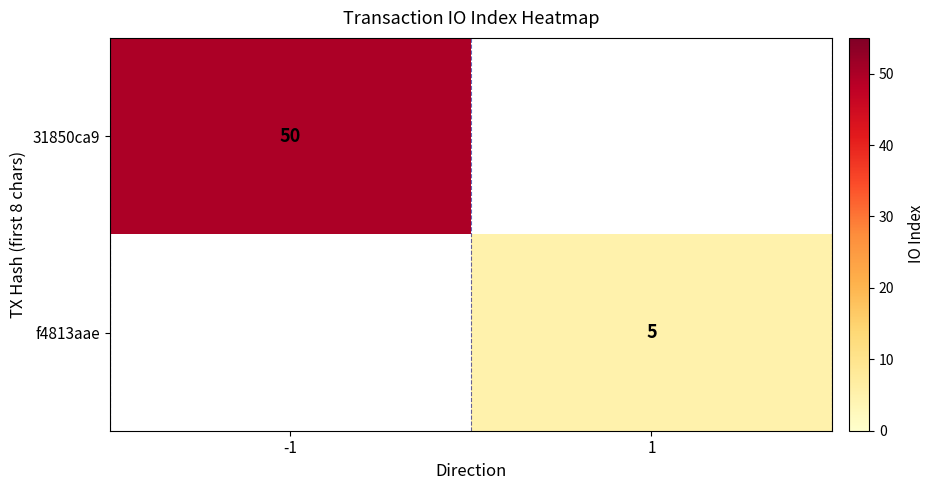

Is it true that 31850ca9 equals 87 at -1?

False